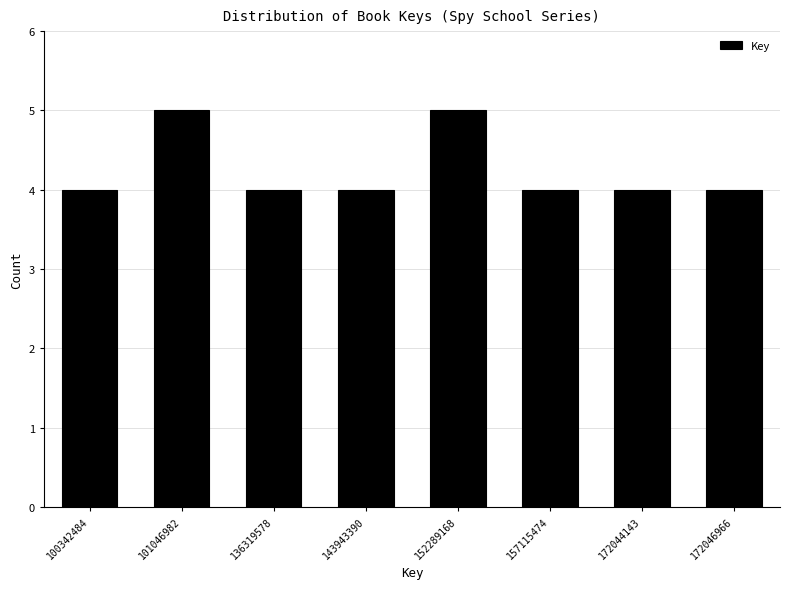

Reading left to right, transcribe all the data shown in this chart.

4	5	4	4	5	4	4	4